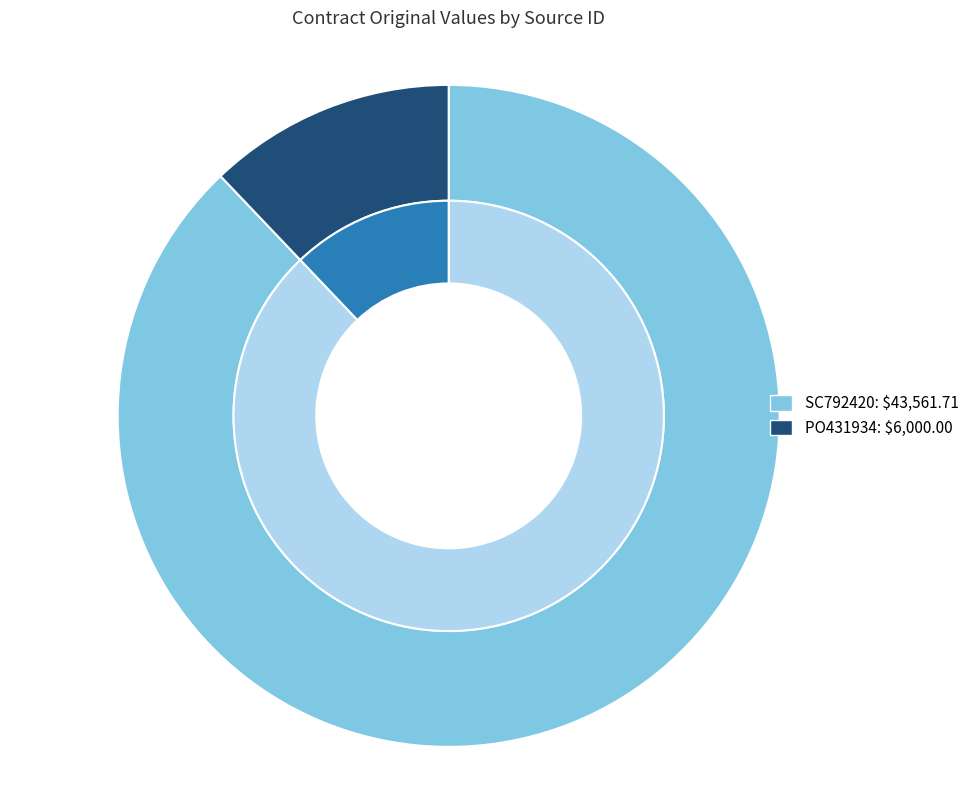

Count the number of slices in the pie.

2